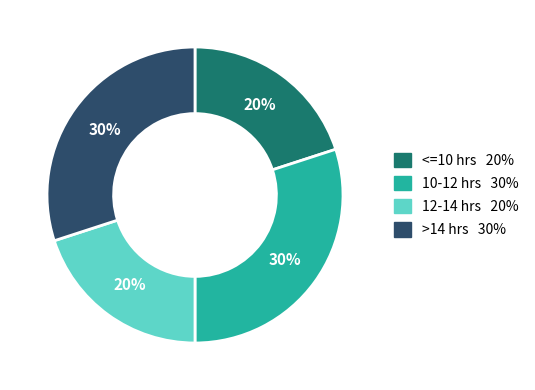

Is there any slice that represents more than half of the pie?

No